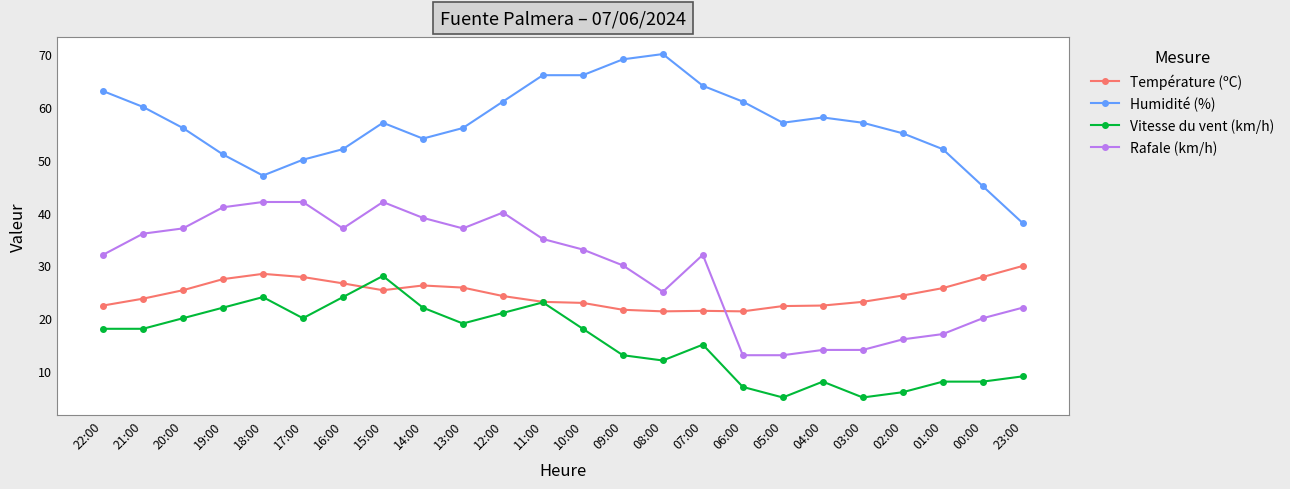

What is the label of the 20th point from the left?

03:00